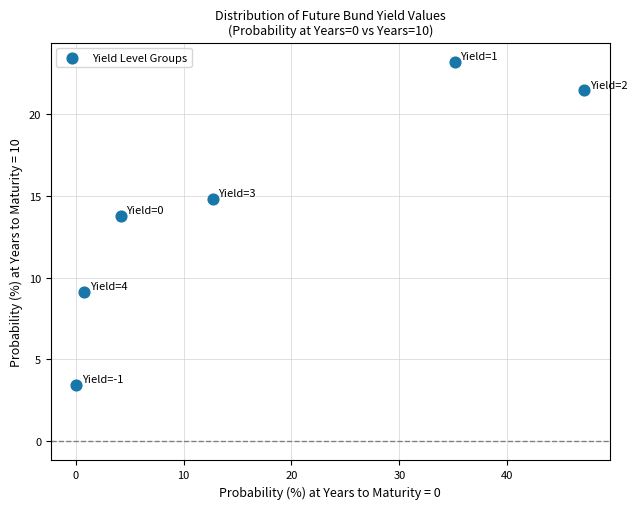

What Y value in the scatter plot is closest to 13?

13.7